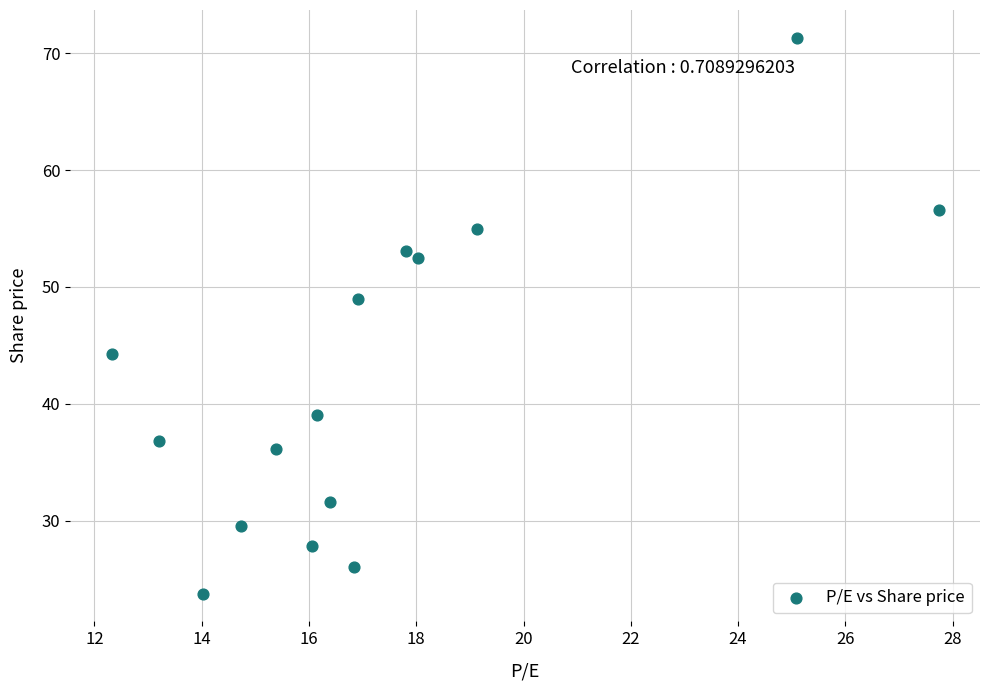

What Y value in the scatter plot is closest to 47?

49.0